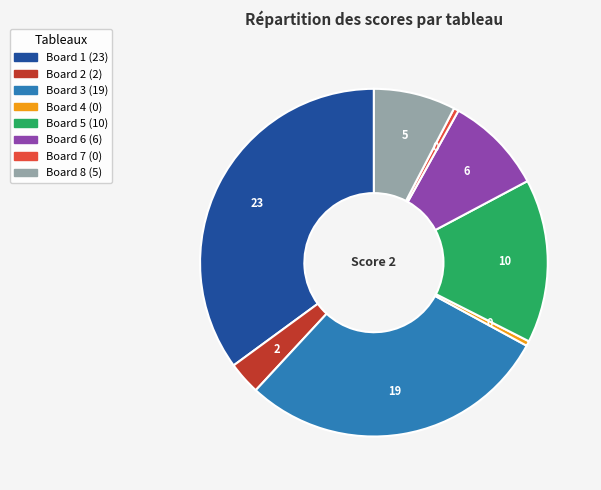

Is there any slice that represents more than half of the pie?

No